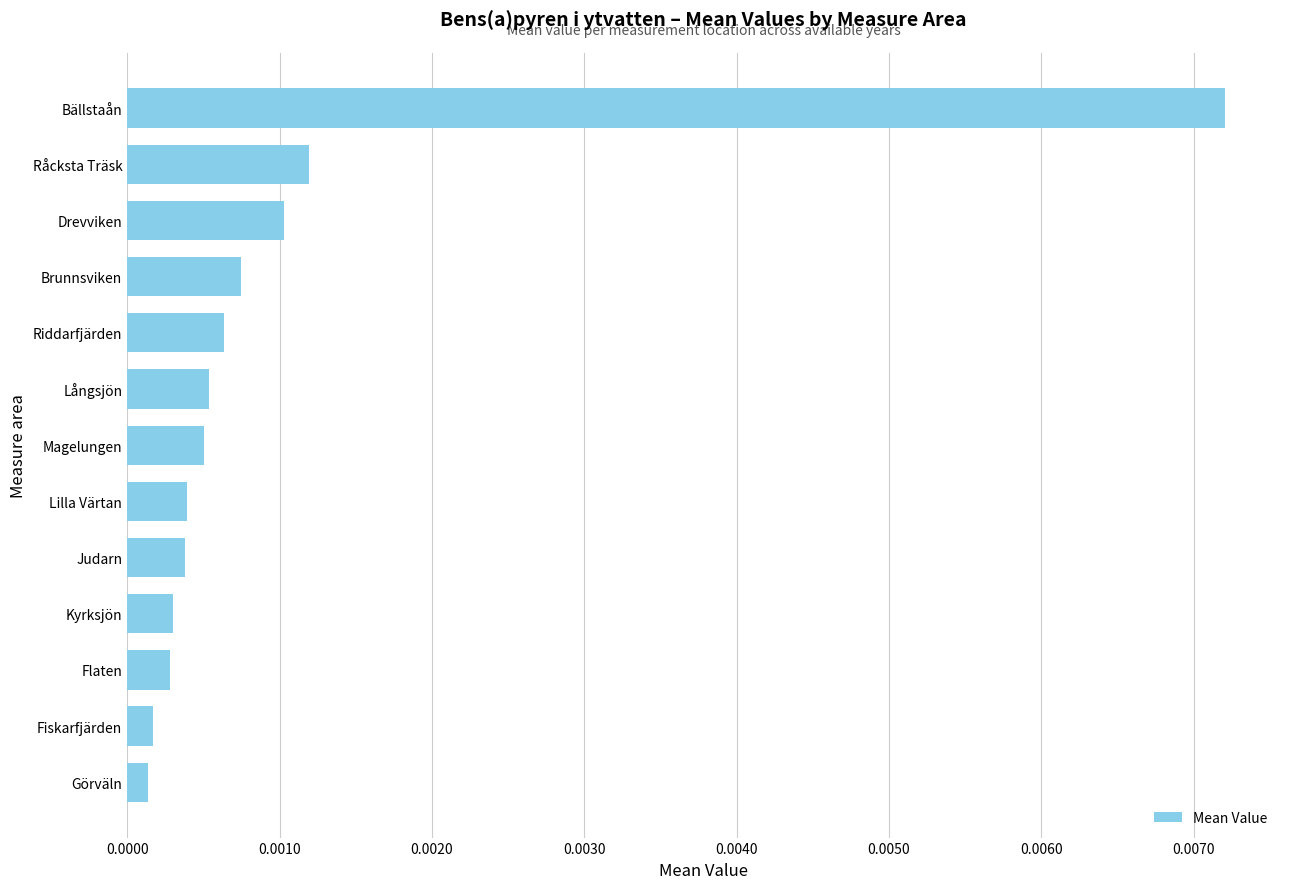

Which has a higher value, Långsjön or Råcksta Träsk?

Råcksta Träsk